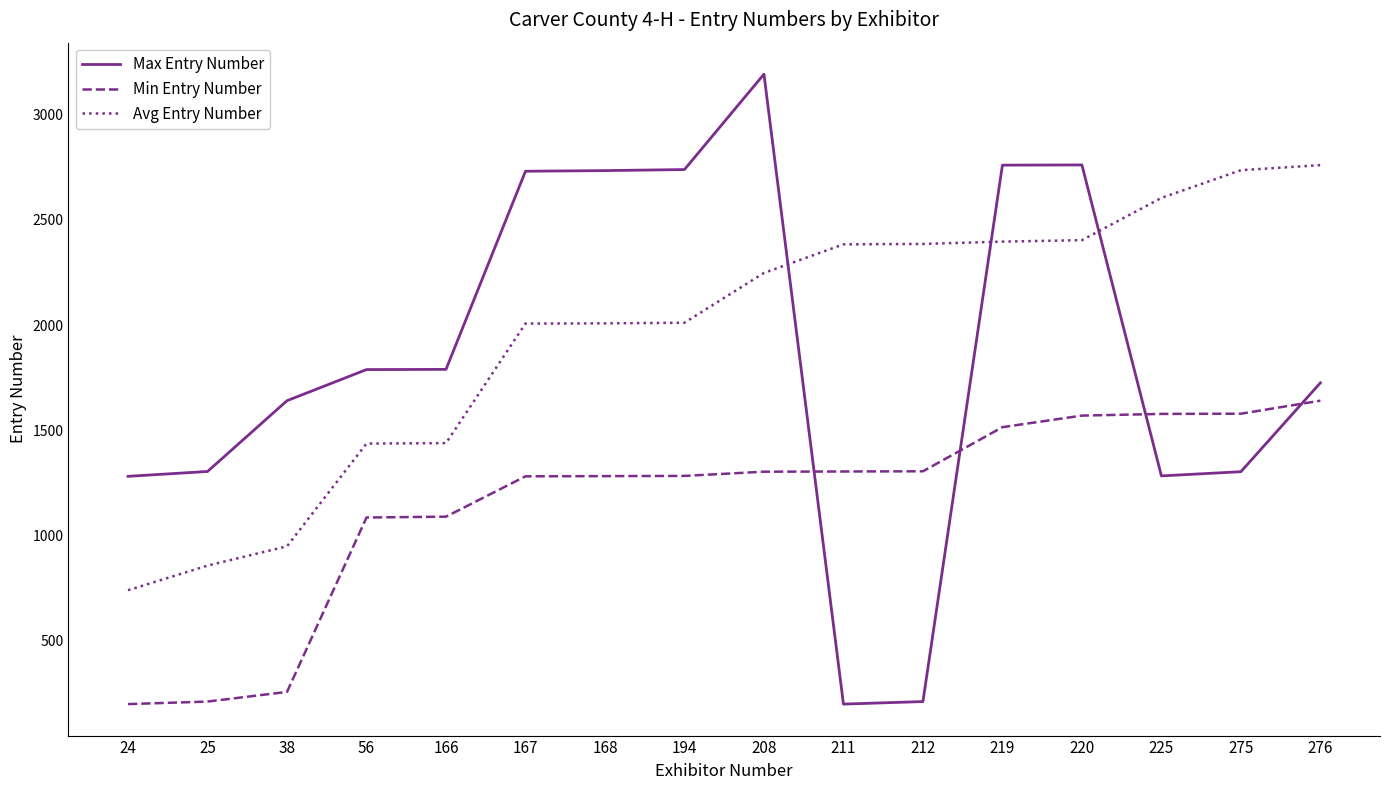

Is it true that Min Entry Number equals 1569 at 220?

True